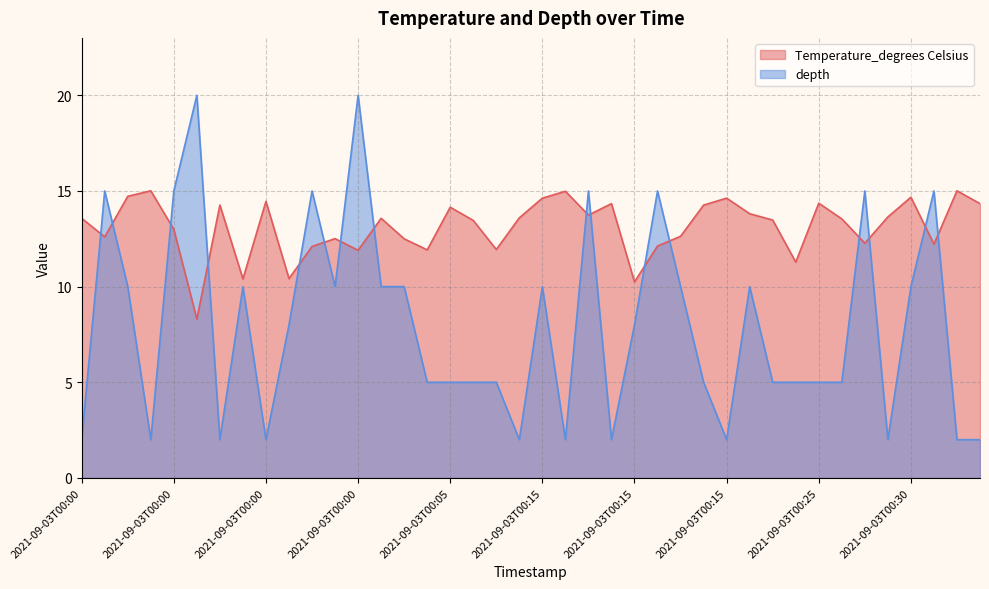

How many interior local peaks does the Temperature_degrees Celsius series have?

12